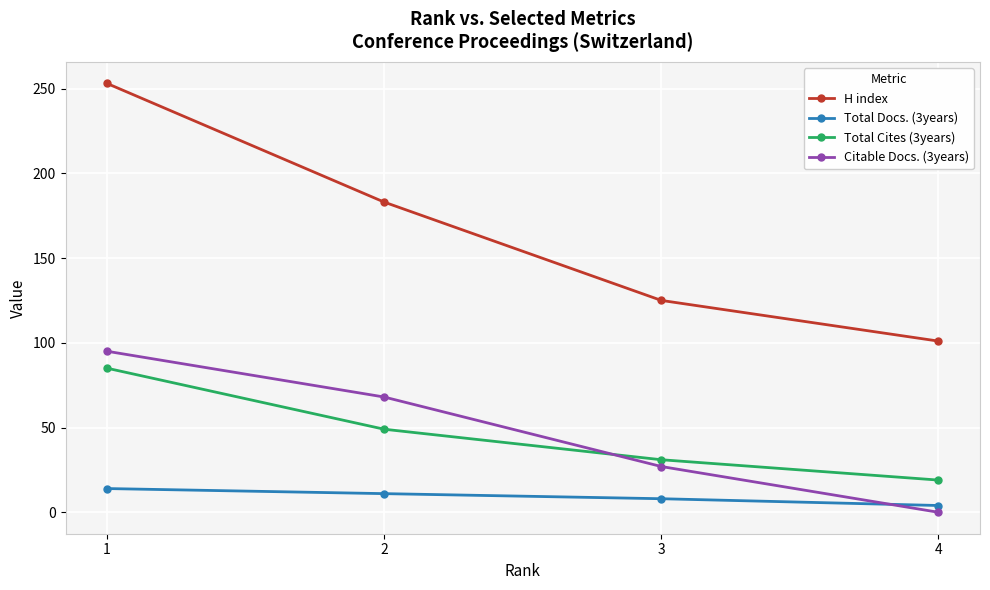

The value of H index at 4 is 178. True or false?

False